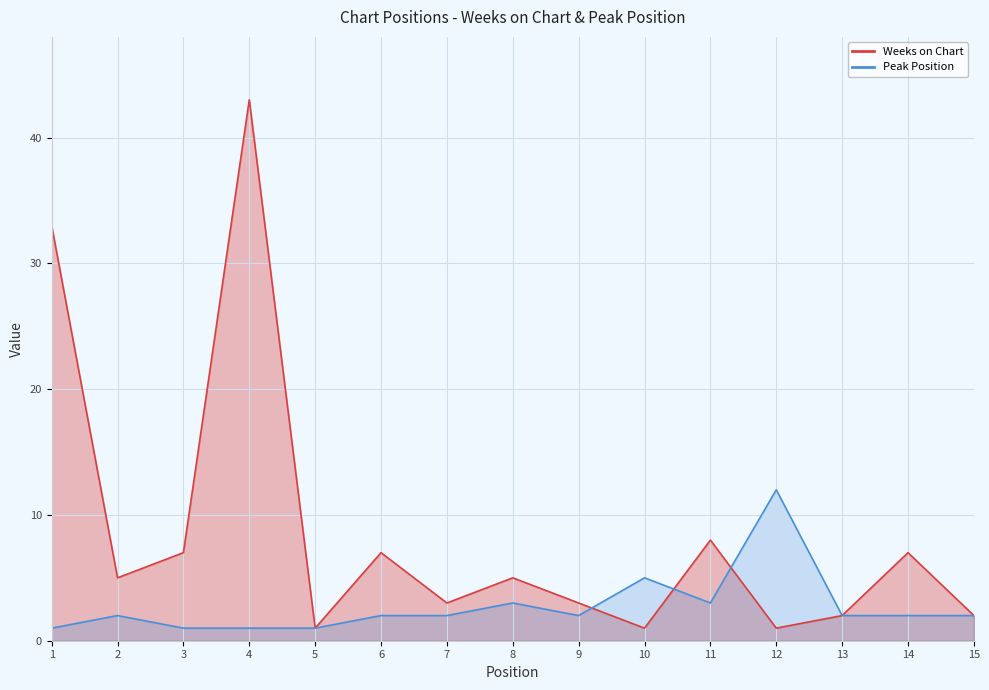

What is the value of the Weeks on Chart point at the 13th from the left?

2